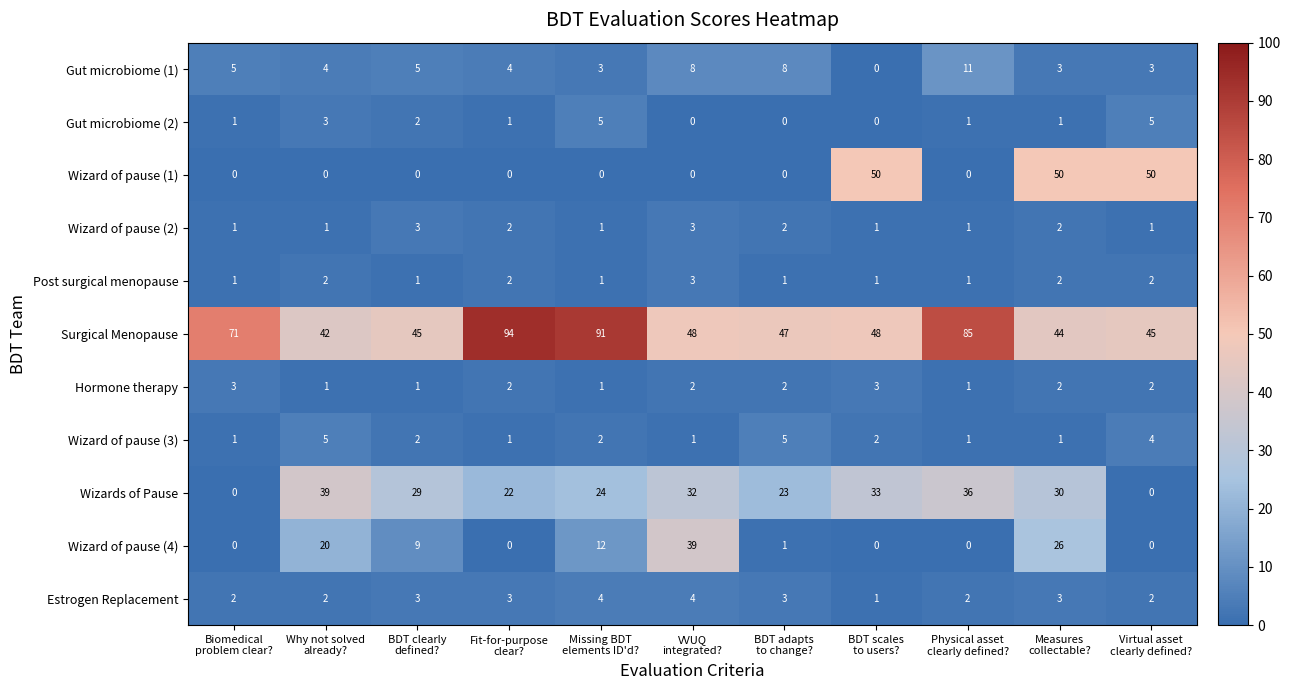

Which series has the largest range (max minus min)?

Surgical Menopause